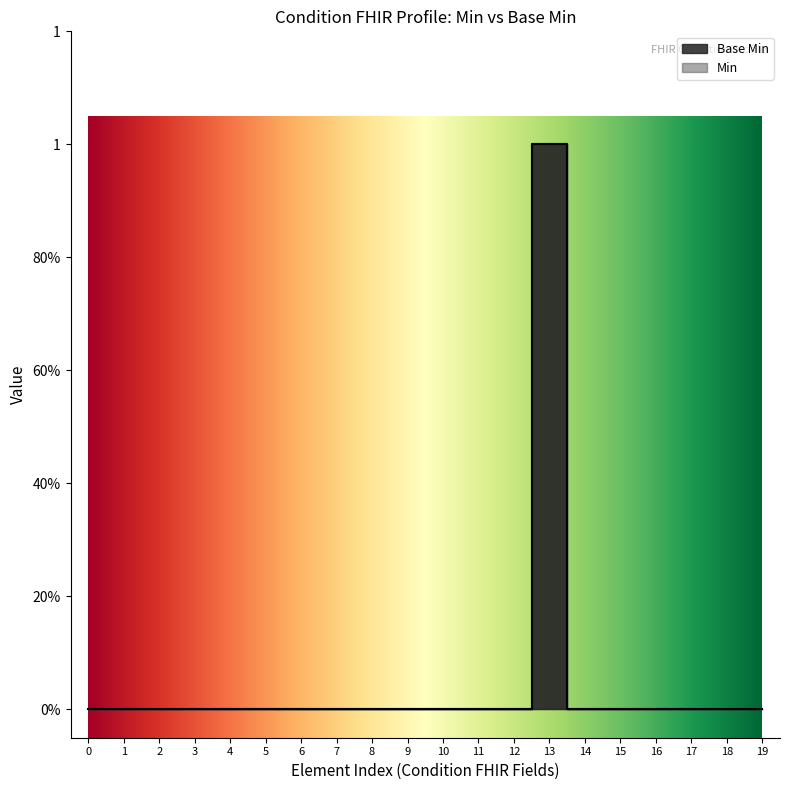

Is this an area chart (filled region under the line)?

No